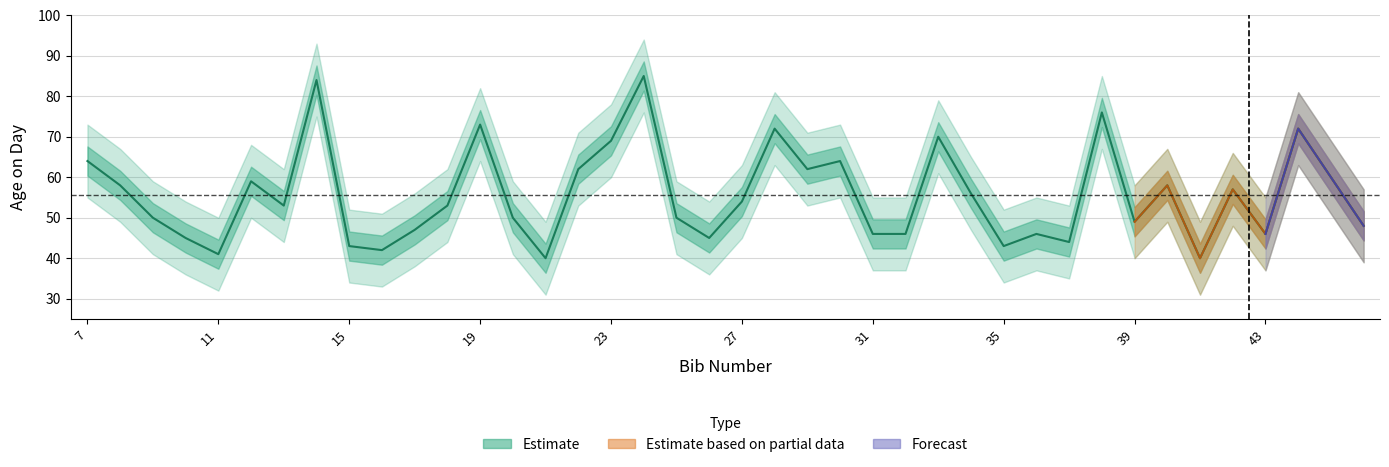

Which label corresponds to the smallest value in the chart?

21